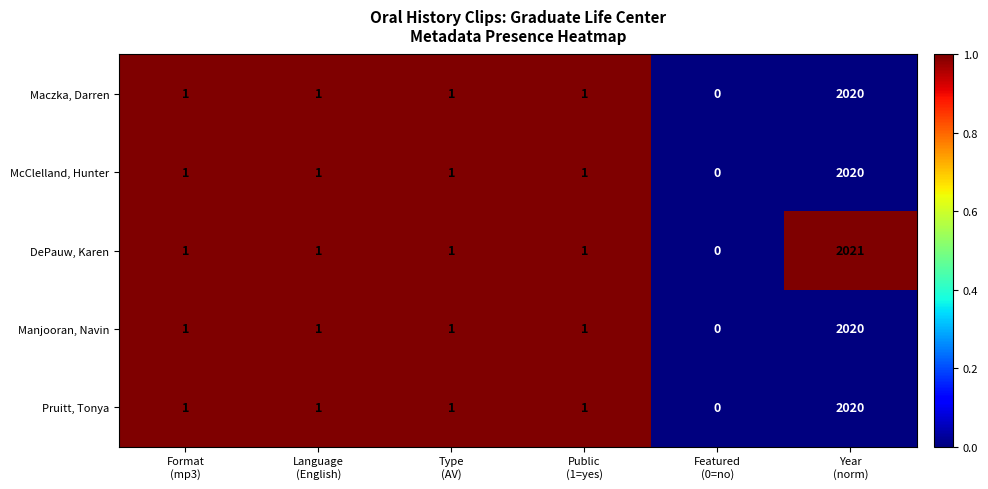

Which series has the largest total across all categories?

DePauw, Karen